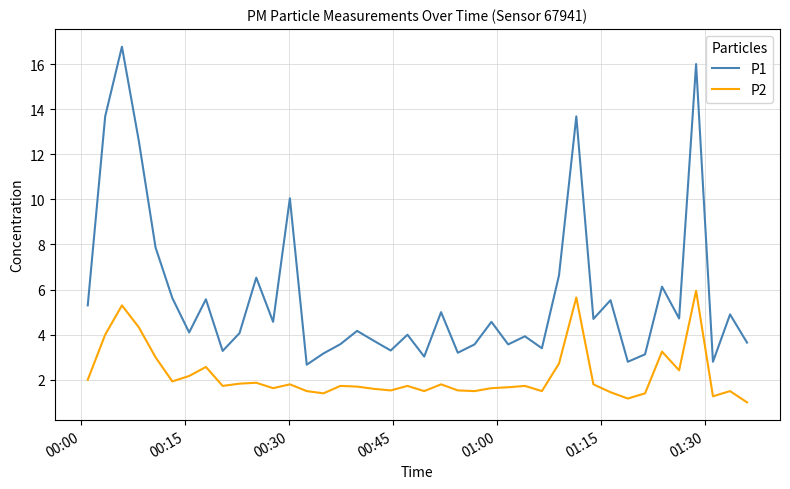

Which series has the largest total across all categories?

P1